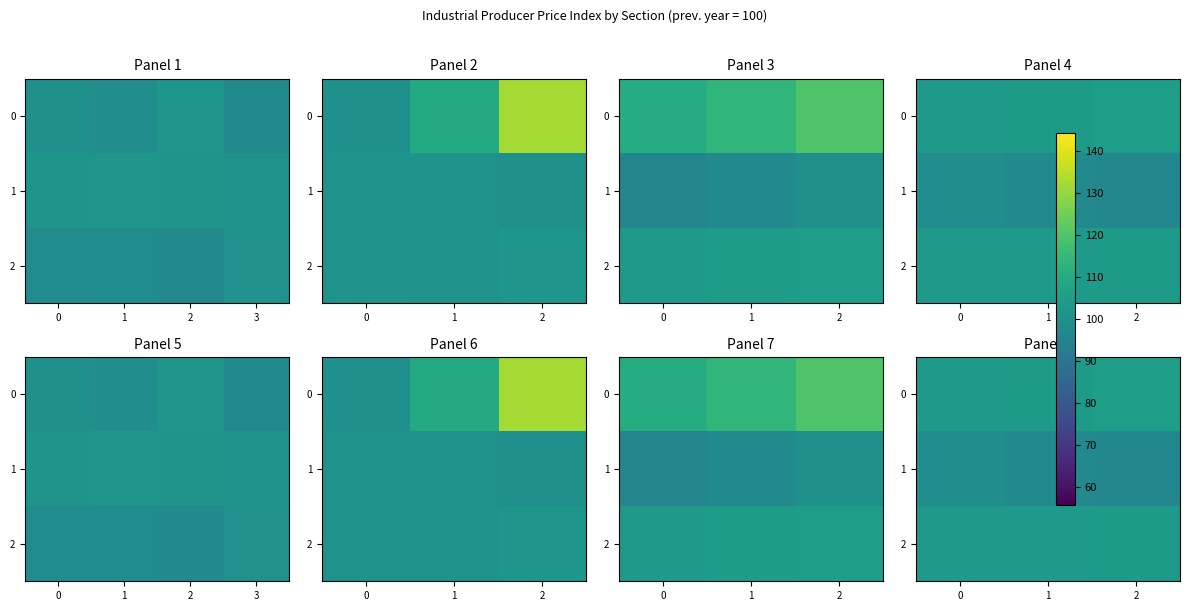

What is the total value across all series at 2?

306.5